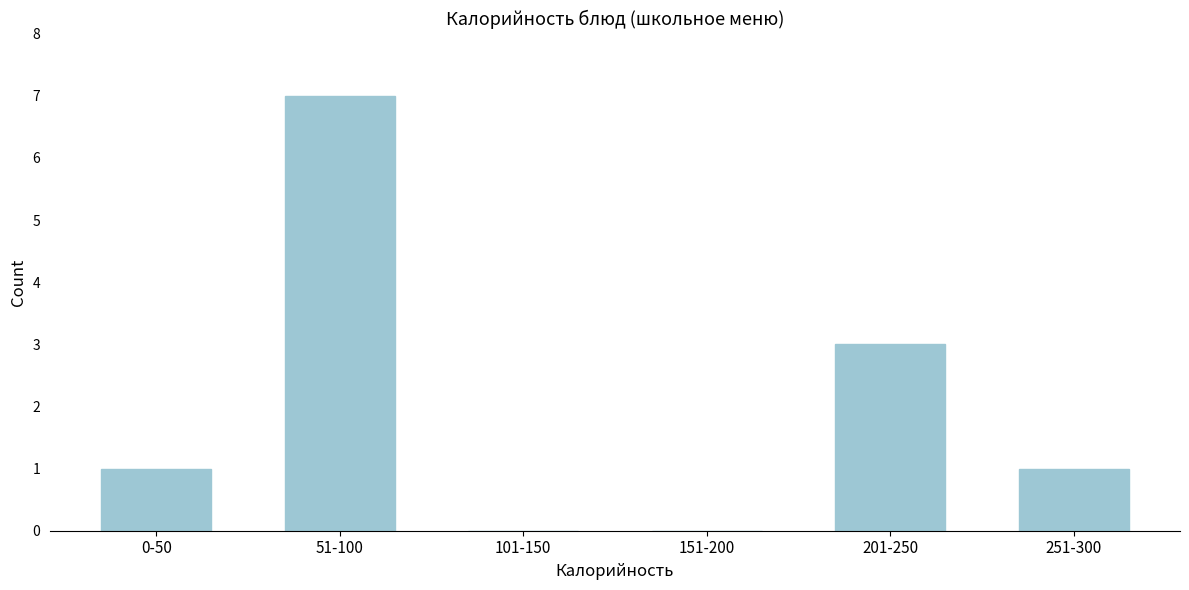

Reading left to right, transcribe all the data shown in this chart.

0-50=1	51-100=7	101-150=0	151-200=0	201-250=3	251-300=1